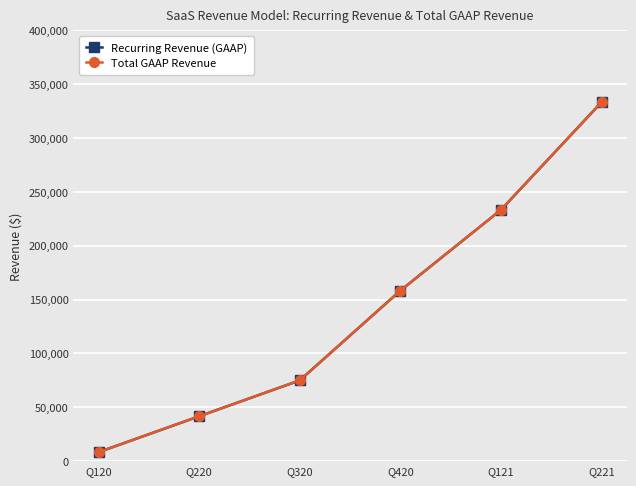

Is this an area chart (filled region under the line)?

No